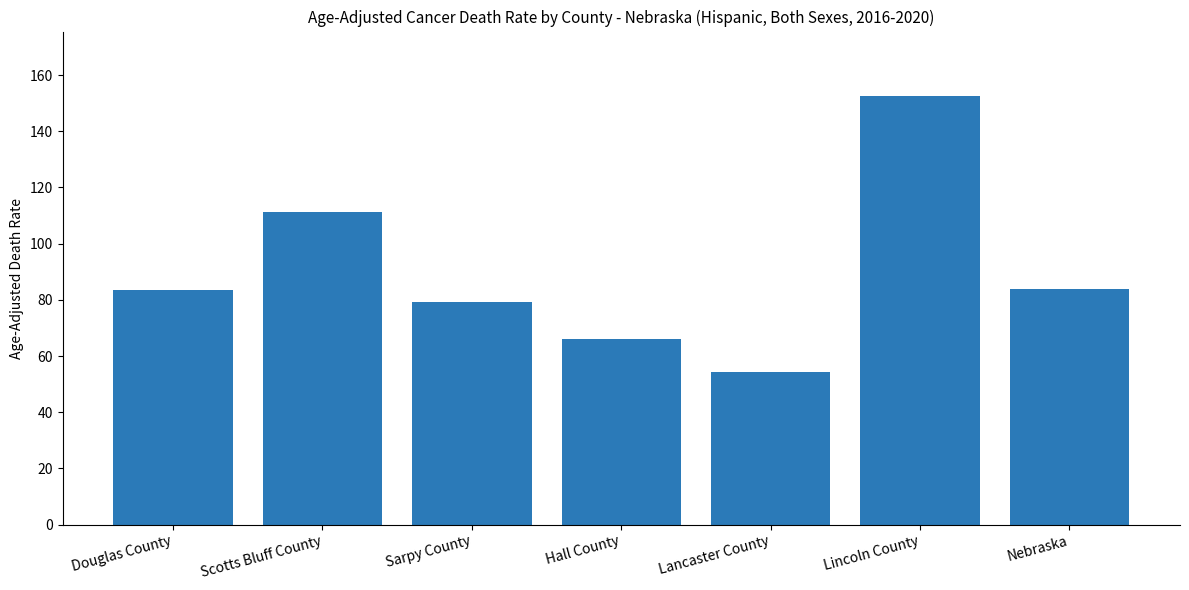

What is the value of the 3rd bar from the left?

79.2